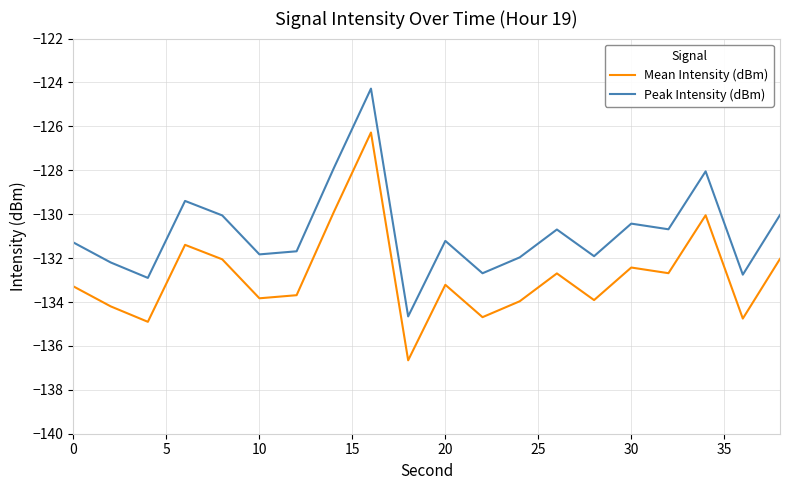

What is the sum of all Mean Intensity (dBm) values?

-2656.6